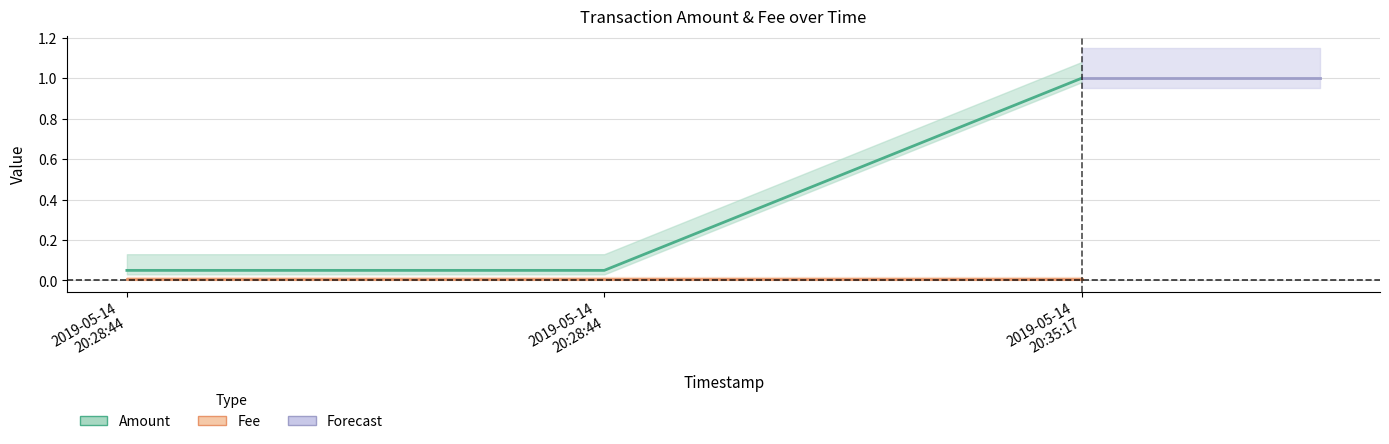

What is the ratio of the value at 2019-05-14 20:28:44 to the value at 2019-05-14 20:35:17?

0.1